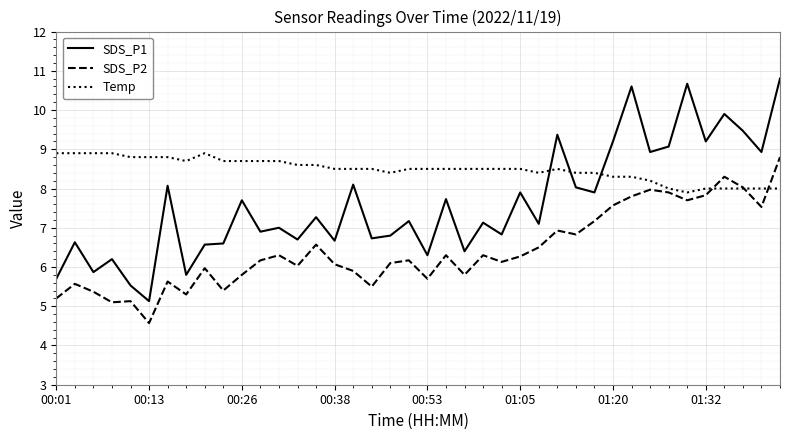

True or false: SDS_P2 and SDS_P1 intersect in this chart.

False